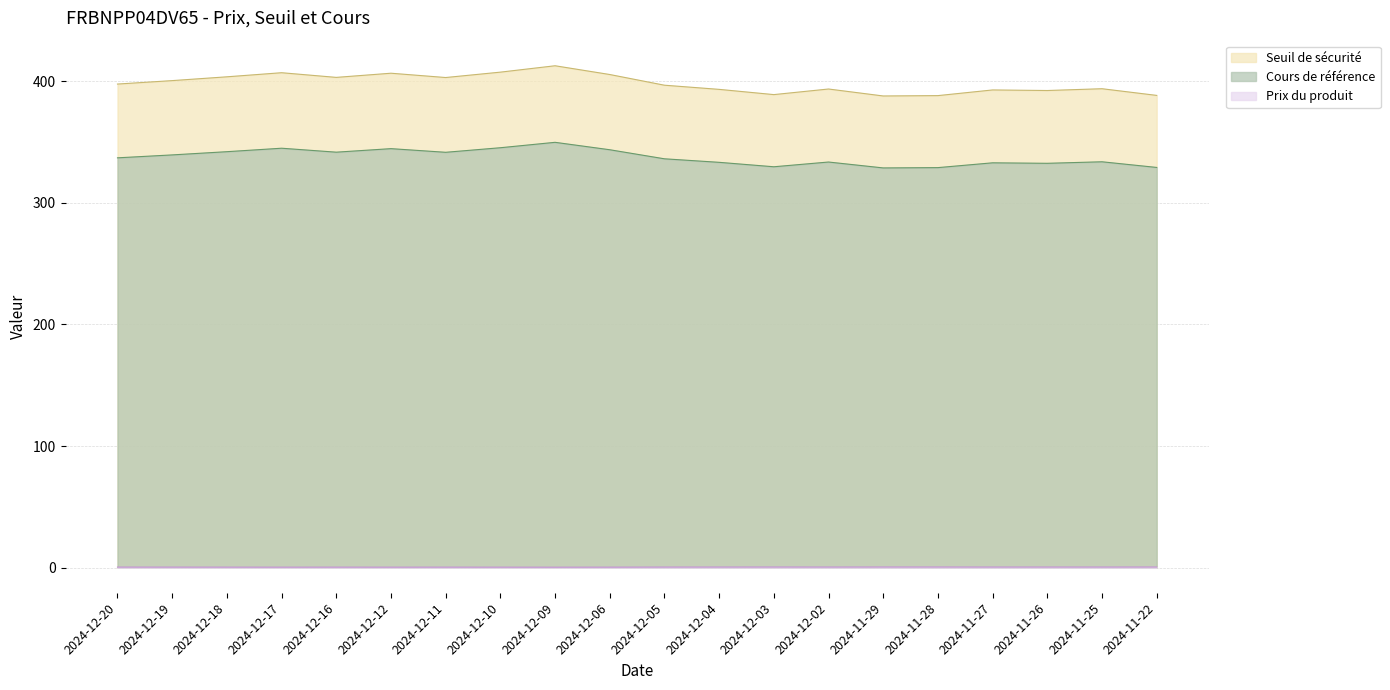

True or false: Seuil de sécurité and Cours de référence cross at least once.

False